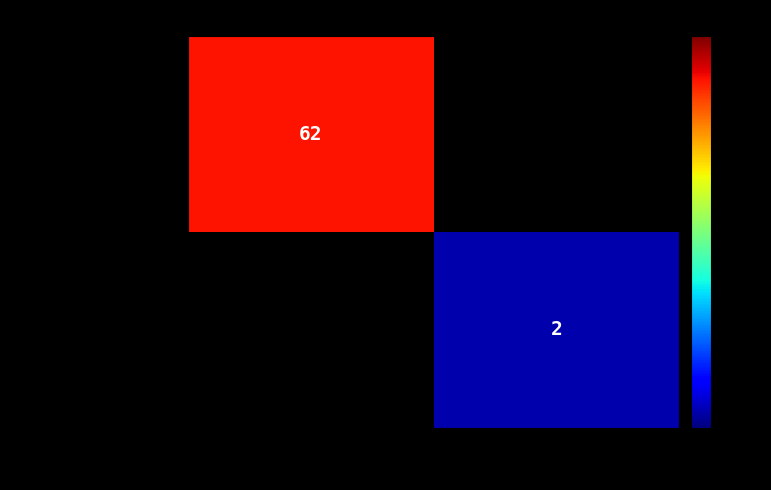

The 5ee4cd742c3758... series shows 2 at 1. True or false?

True